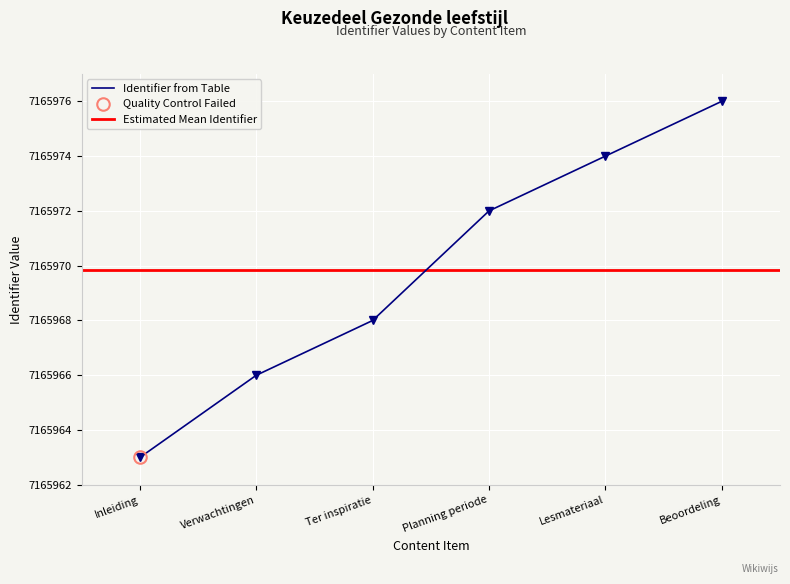

What is the change in value from Verwachtingen to Beoordeling?

+10